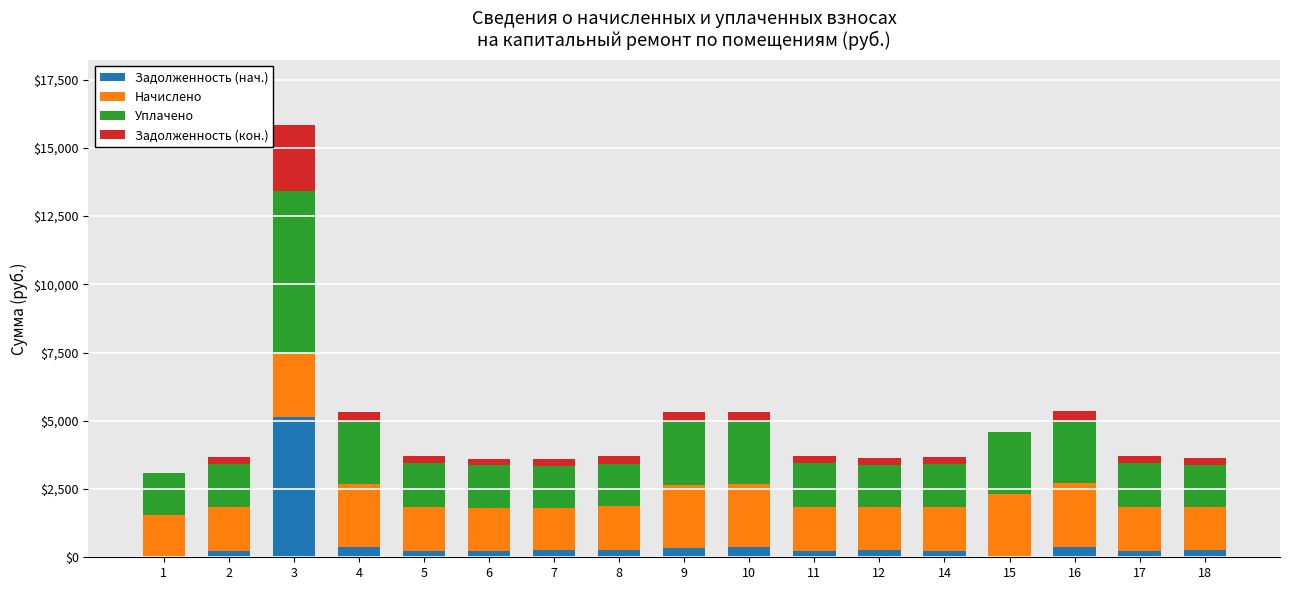

Where is Задолженность (кон.) nearest to the value 1205?

16